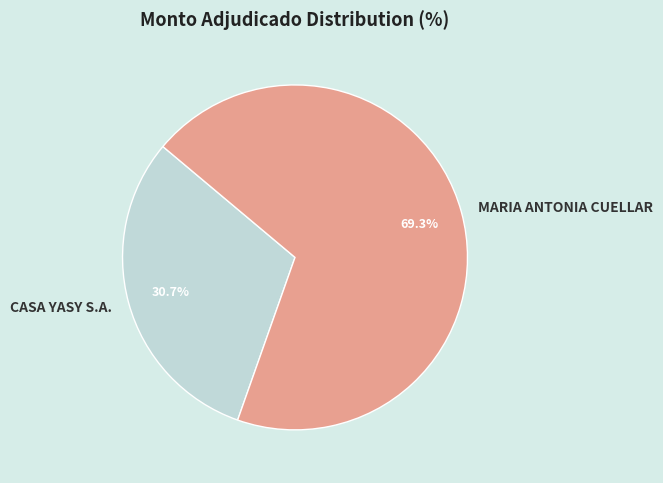

Is it true that MARIA ANTONIA CUELLAR is 69% of the pie?

True